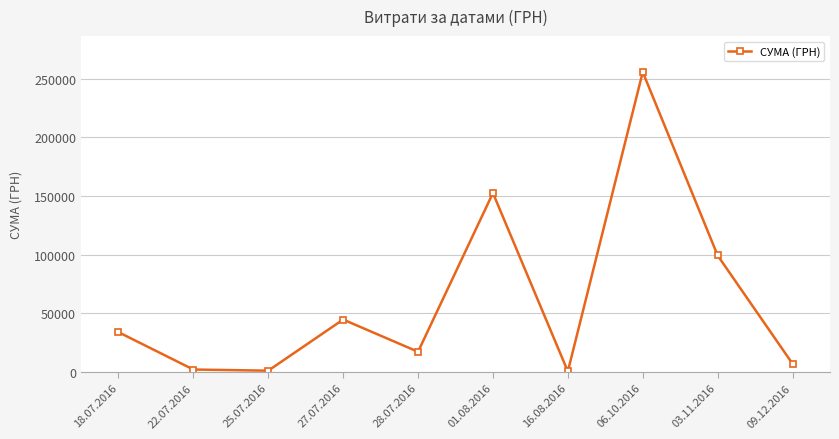

What is the ratio of the value at 01.08.2016 to the value at 28.07.2016?

8.8